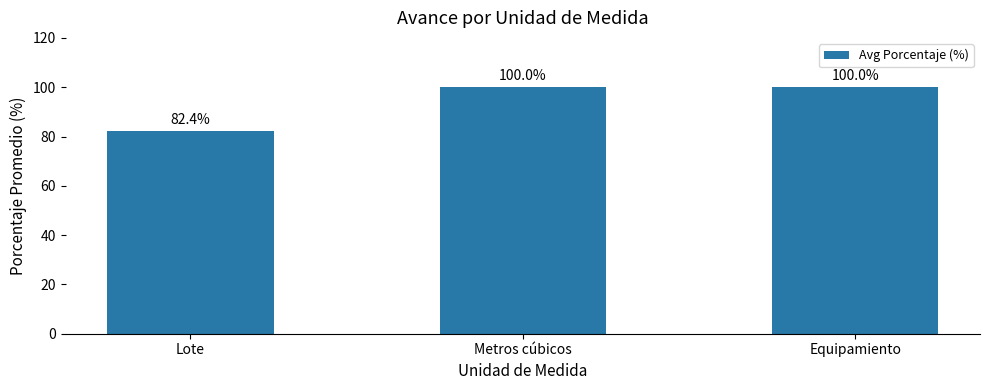

What position from the right is Lote?

3